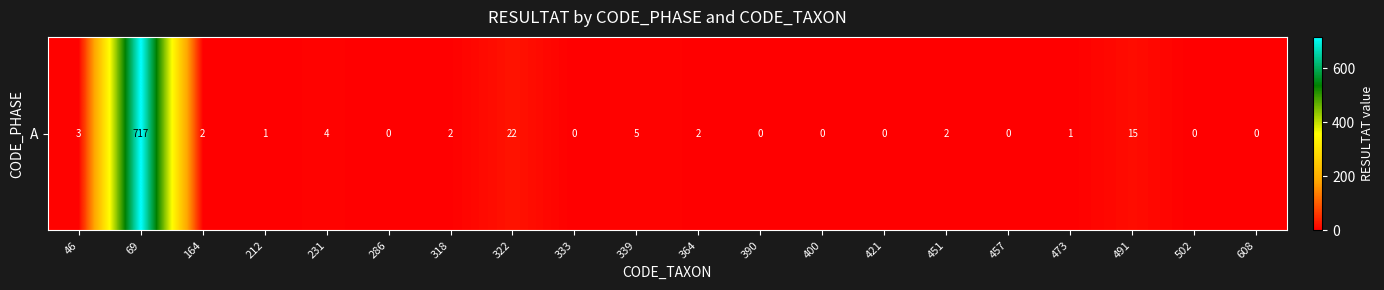

Rank the categories by value from lowest to highest.

286, 333, 390, 400, 421, 457, 502, 608, 212, 473, 164, 318, 364, 451, 46, 231, 339, 491, 322, 69